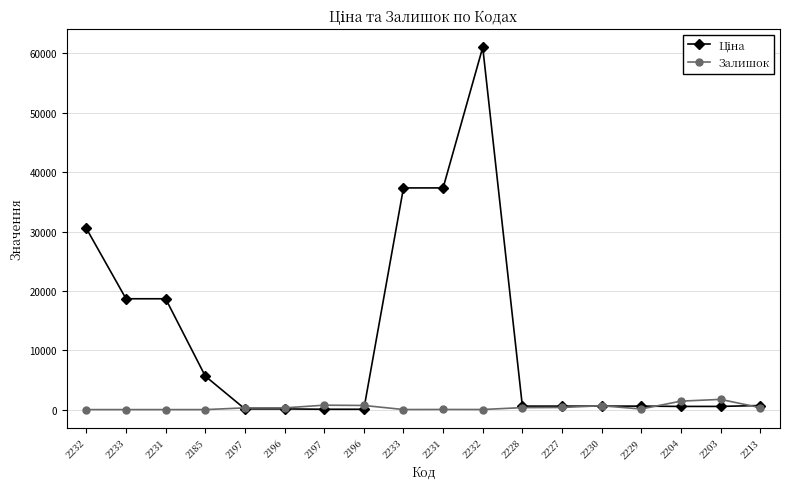

What value does the Ціна series have at 2227?

586.0